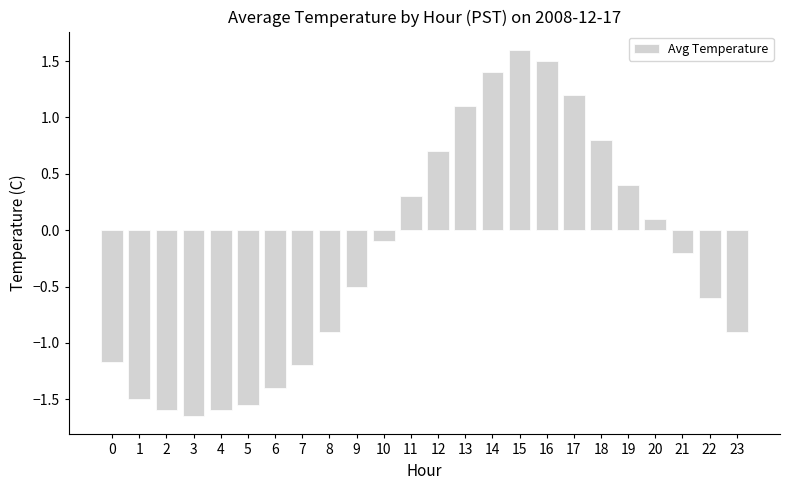

How many values are below zero?

14